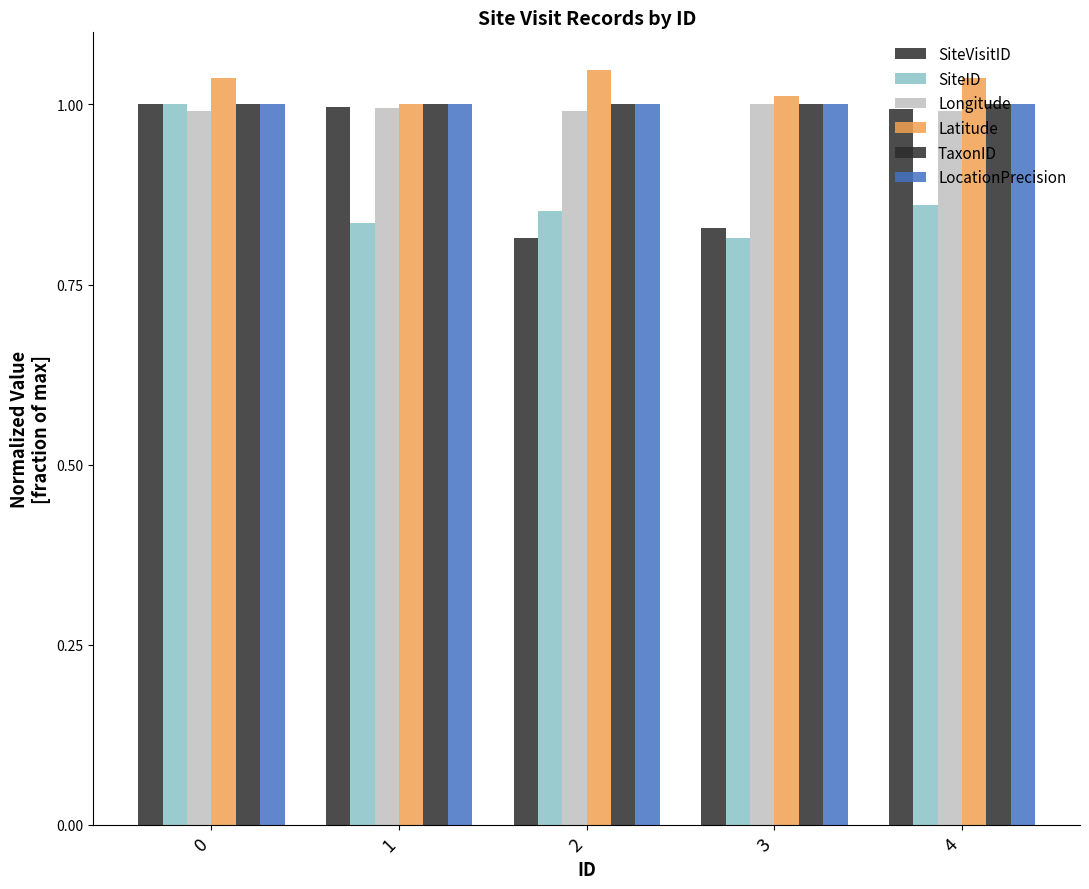

How many groups of bars are there?

5